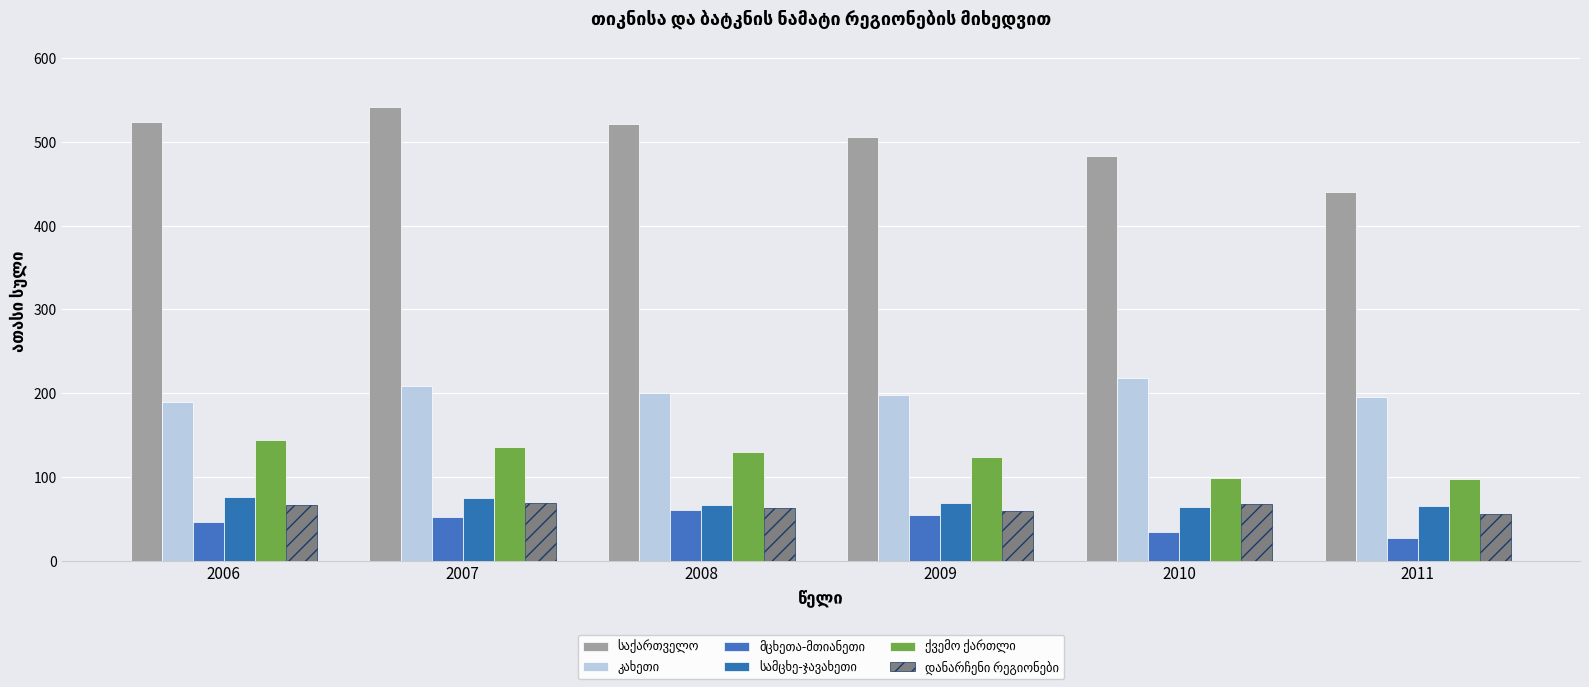

What is the sum of the სამცხე-ჯავახეთი values at 2008 and 2010?

130.6